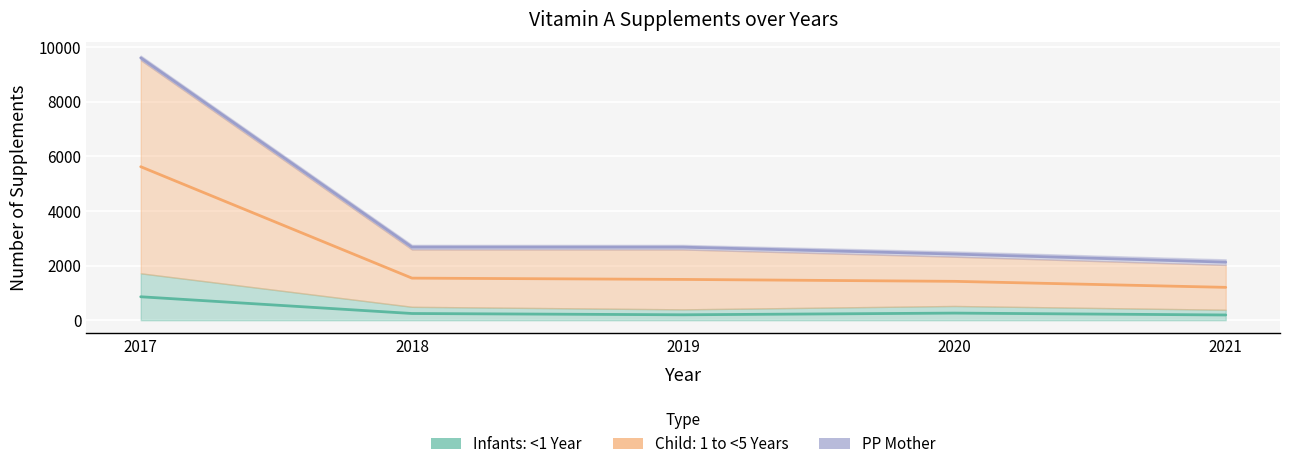

True or false: Child: 1 to <5 Years and Infants: <1 Year intersect in this chart.

False